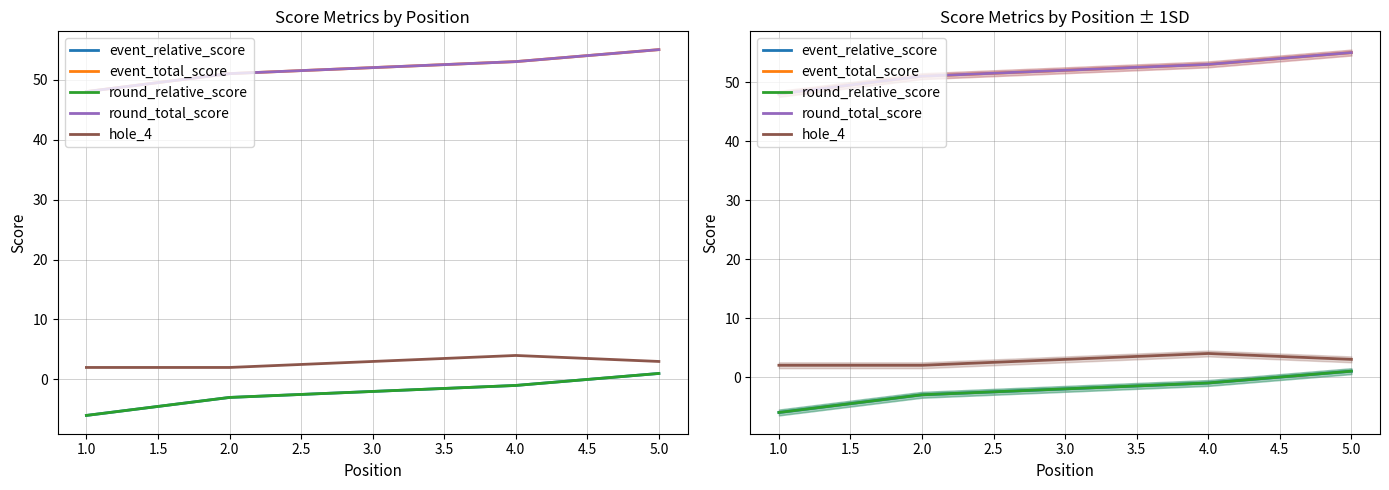

At 1.0, list the series in order from smallest to largest.

event_relative_score, round_relative_score, hole_4, event_total_score, round_total_score